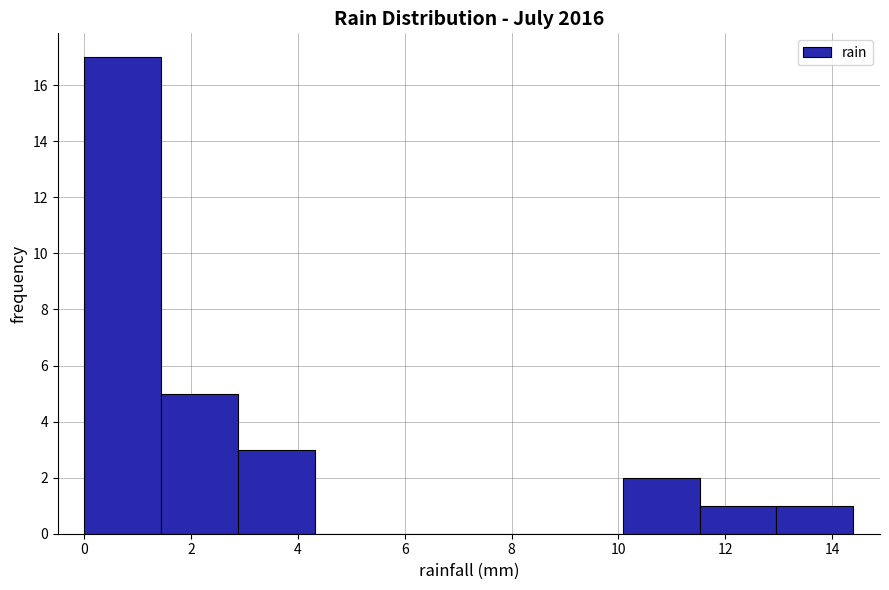

What is the height of the bar covering 1.44 to 2.88 on the x-axis? Neither the bar edges nor the heights are printed on the chart, so give them approximately, as read against the axes.

5